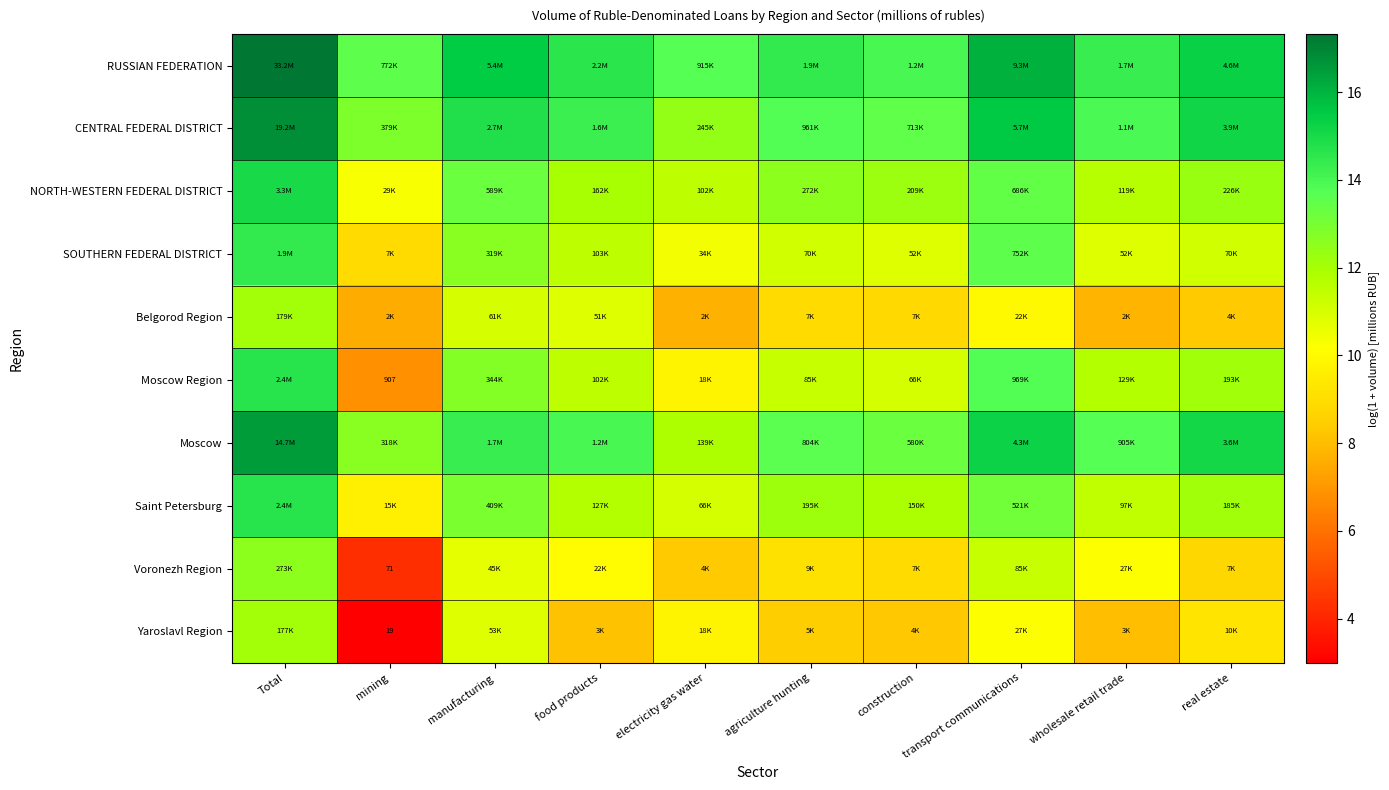

How many data points does each series have?

10